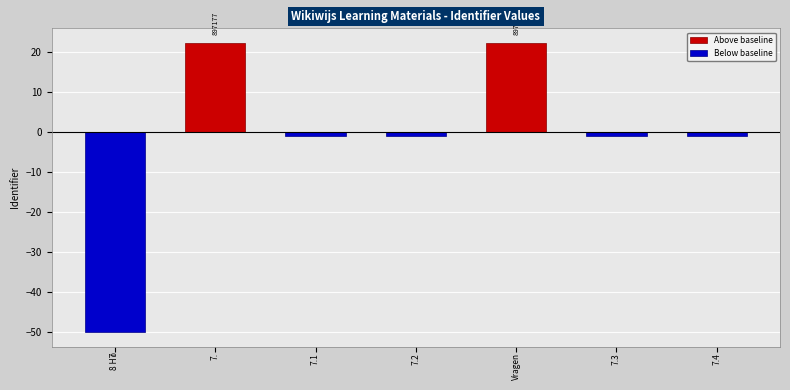

Which series has the largest total across all categories?

Above baseline